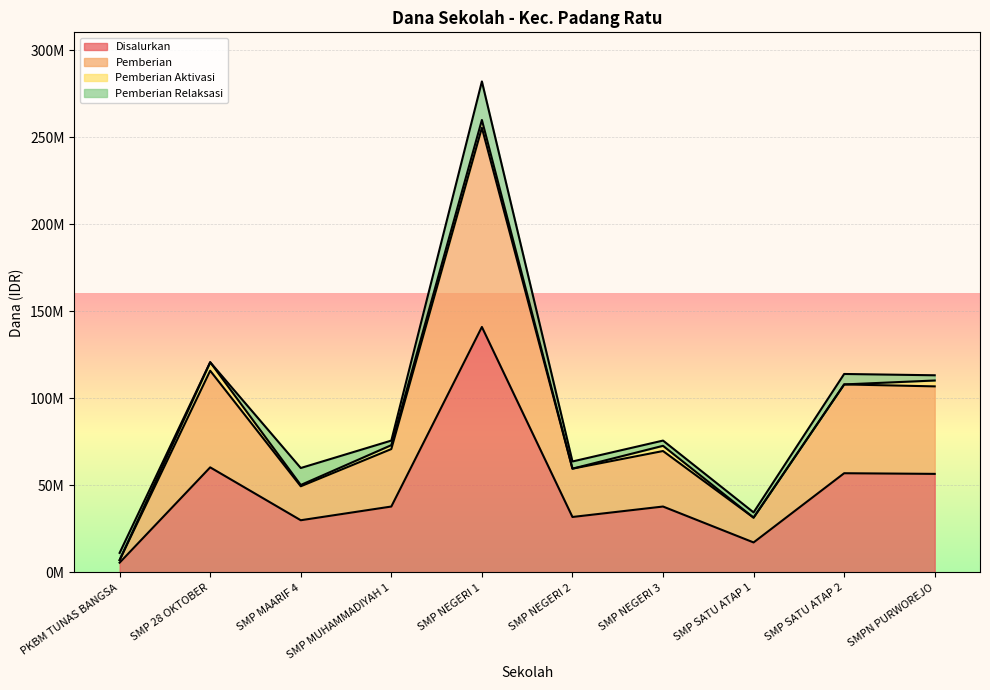

Does the chart display data point markers on the line(s)?

No